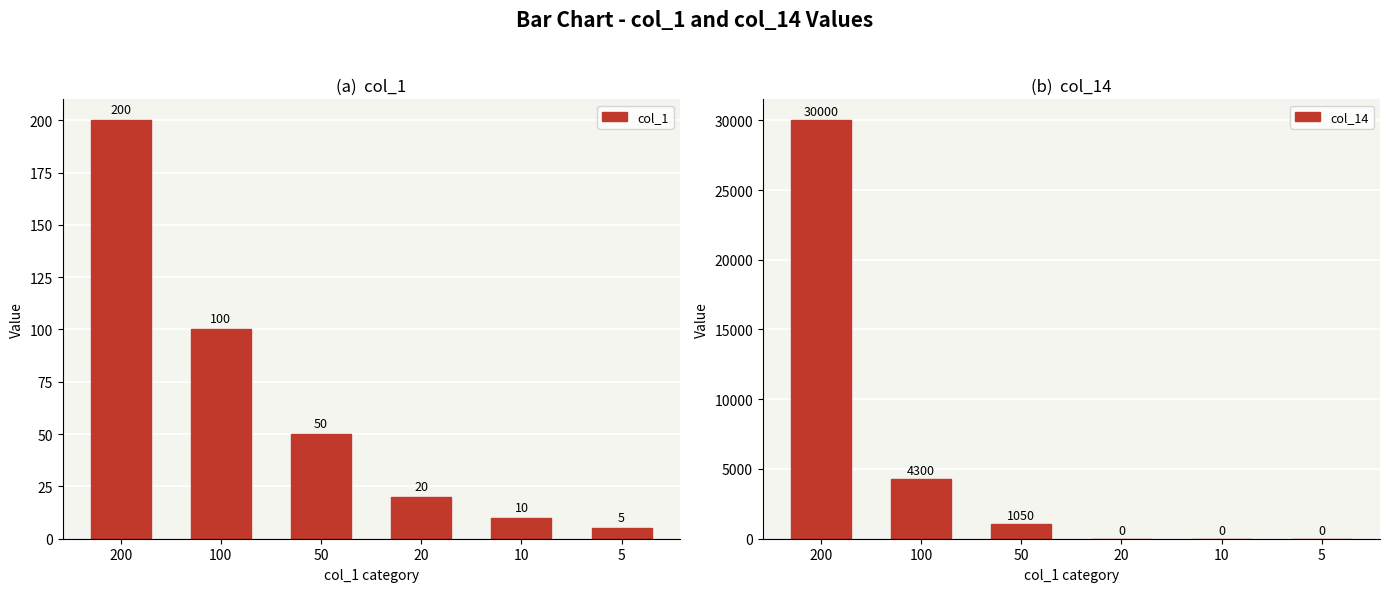

Rank the series by their maximum value, from lowest to highest.

col_1, col_14